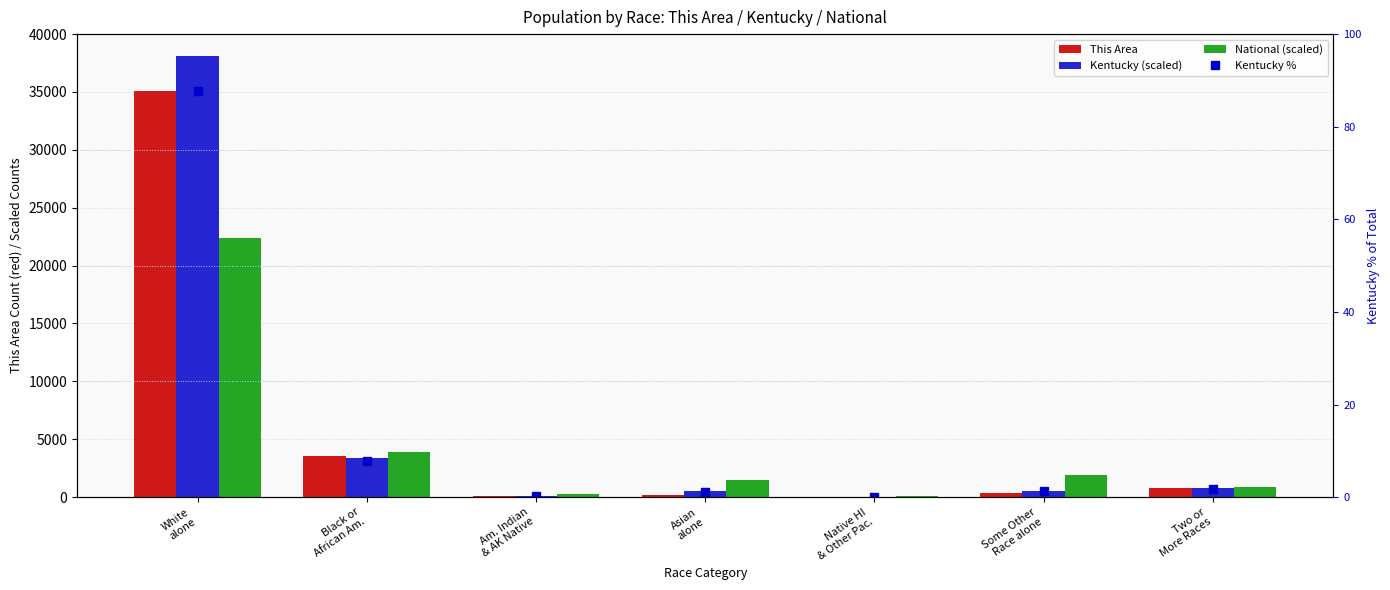

What is the label of the 3rd bar from the left?

Am. Indian
& AK Native